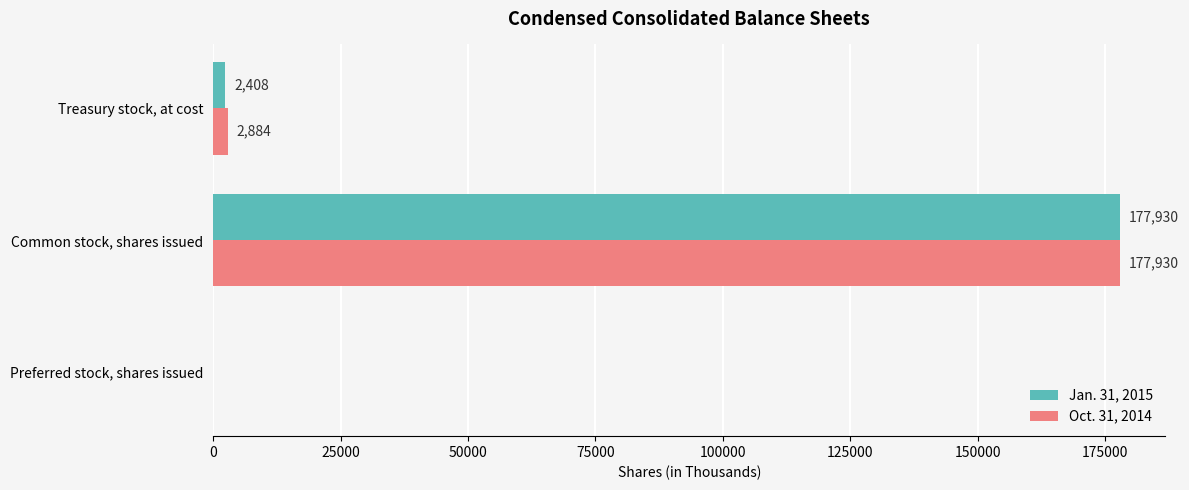

At which category does the chart reach its peak across all series?

Common stock, shares issued